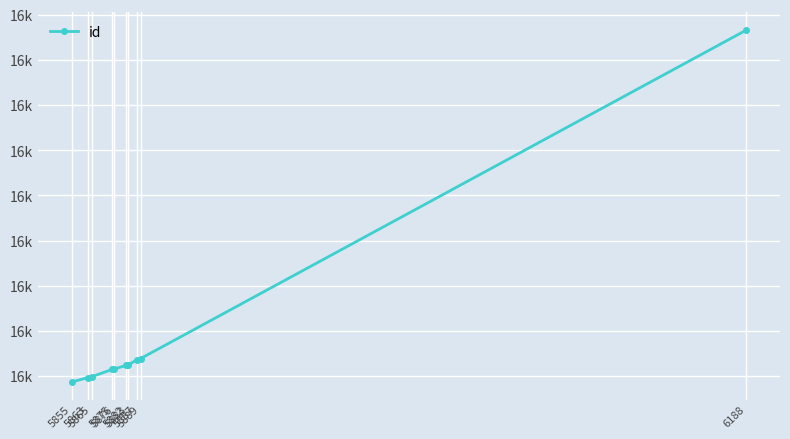

Does the chart have visible grid lines?

Yes